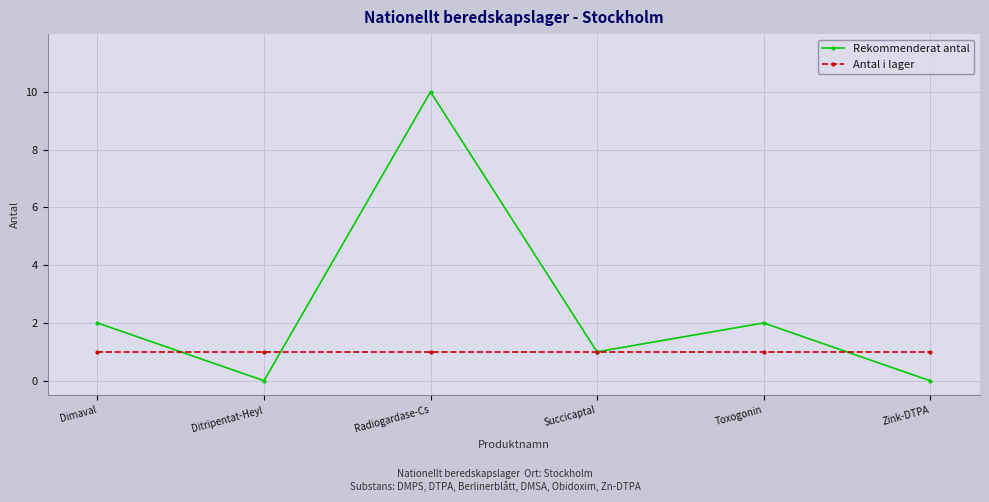

What is the spread (max minus min) of values at Toxogonin?

1